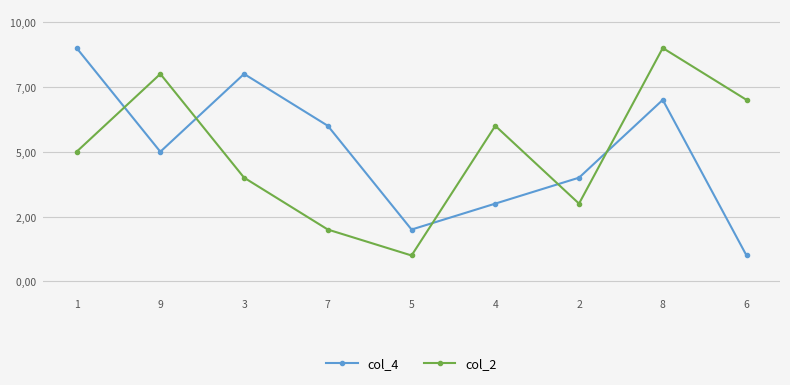

Where is col_4 nearest to the value 5?

9